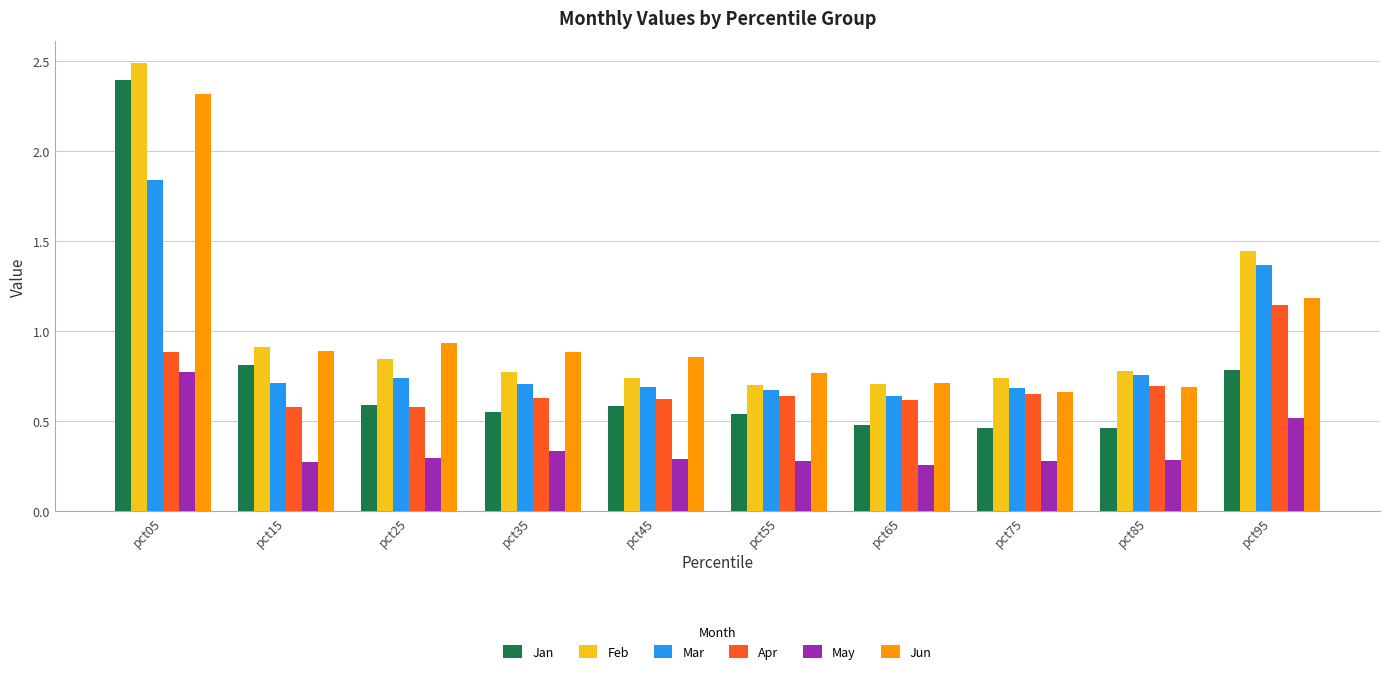

Does the chart contain stacked bars?

No